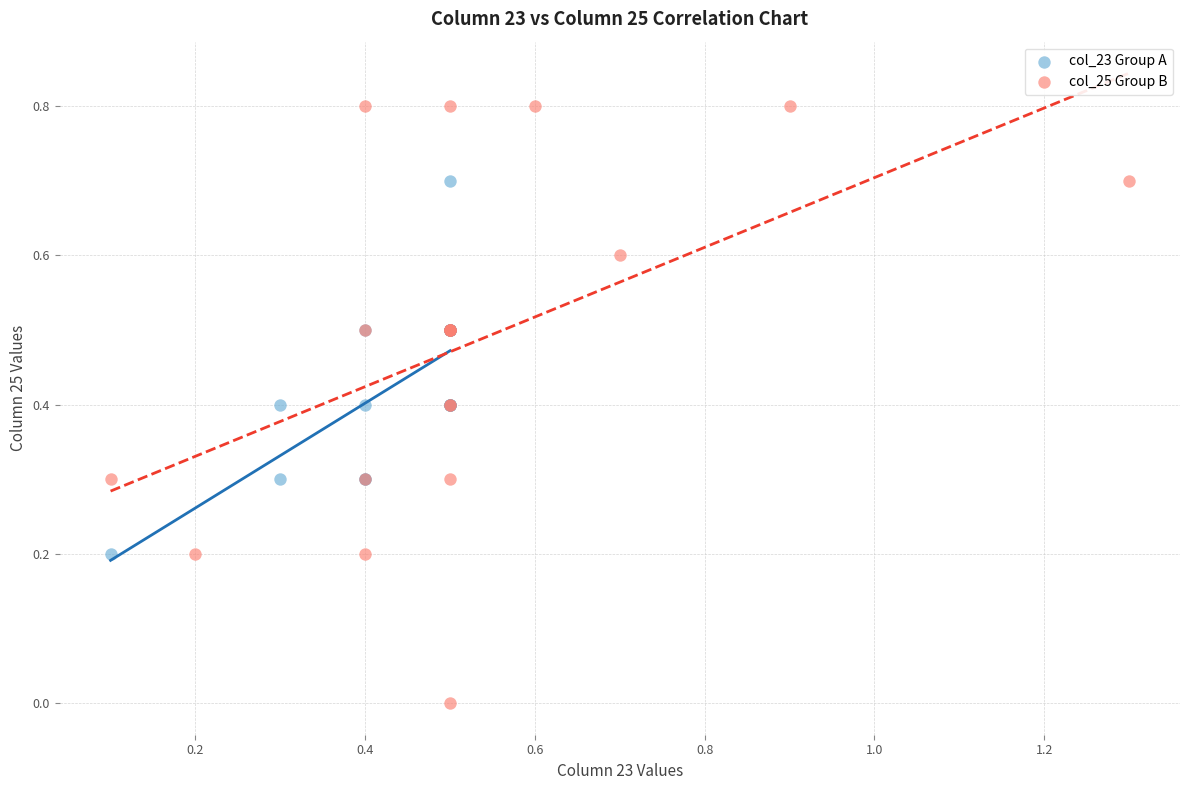

Which series has the widest spread of Y values?

col_25 Group B